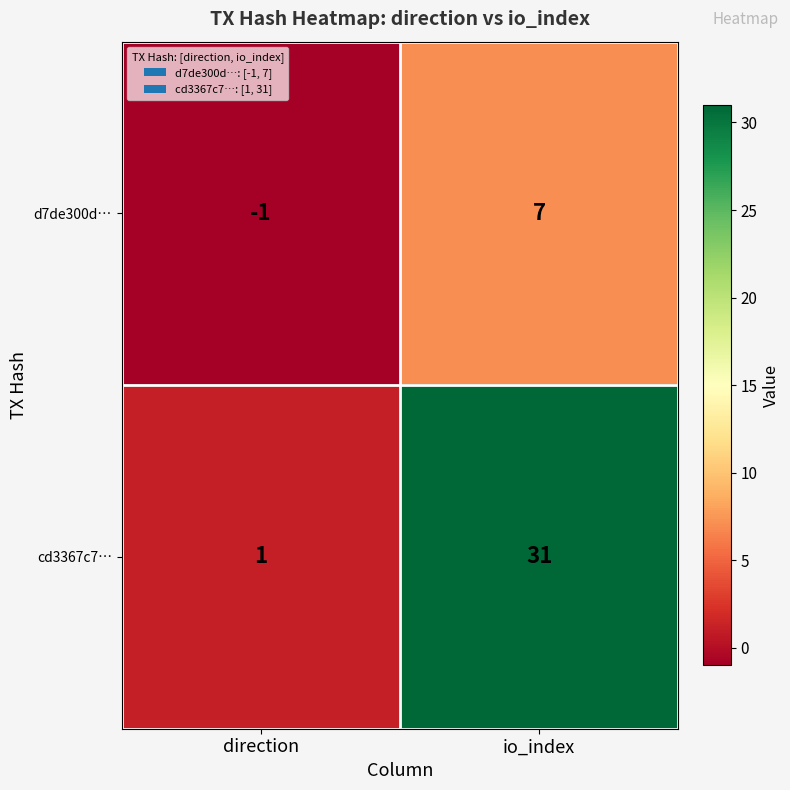

Is it true that d7de300d… equals -2 at direction?

False